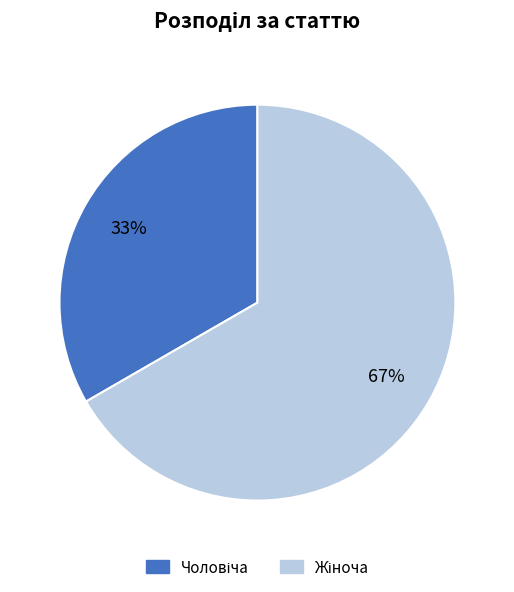

To the nearest percent, what is the average slice percentage?

50%